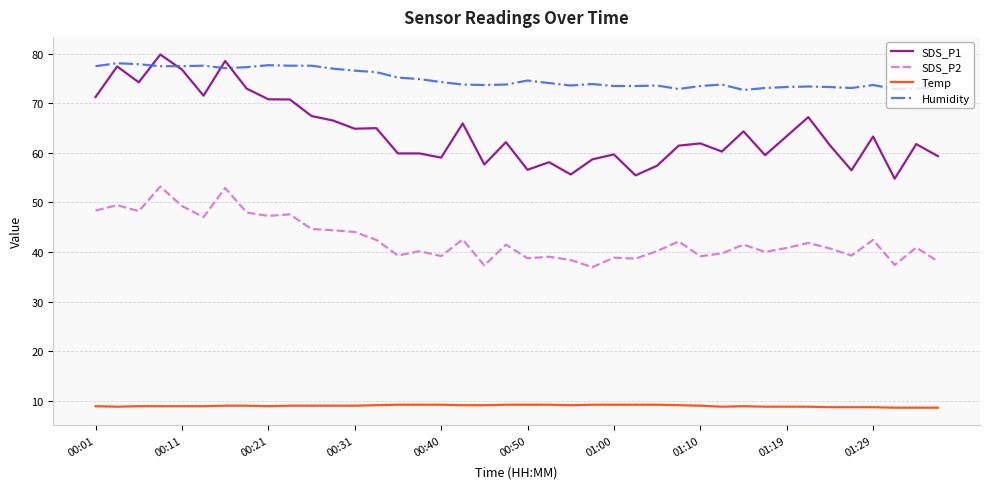

Which series has the largest total across all categories?

Humidity